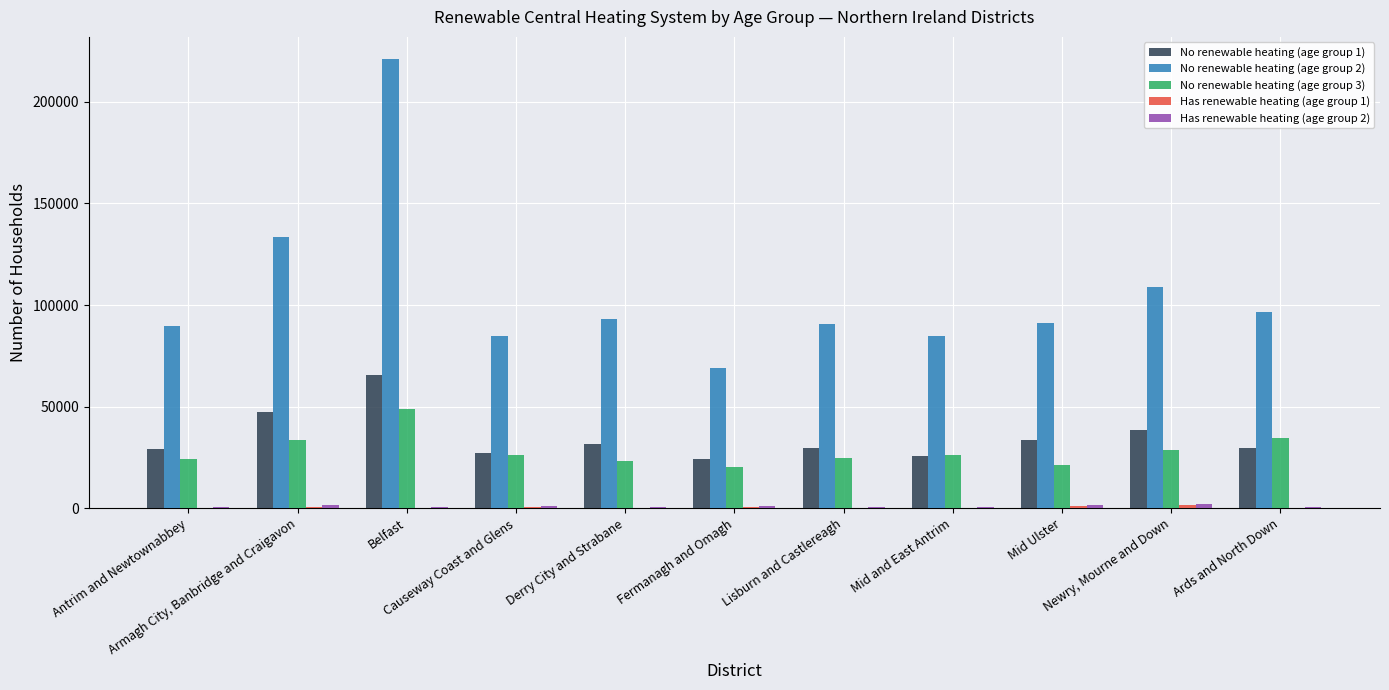

What is the maximum value shown in the chart?

220902